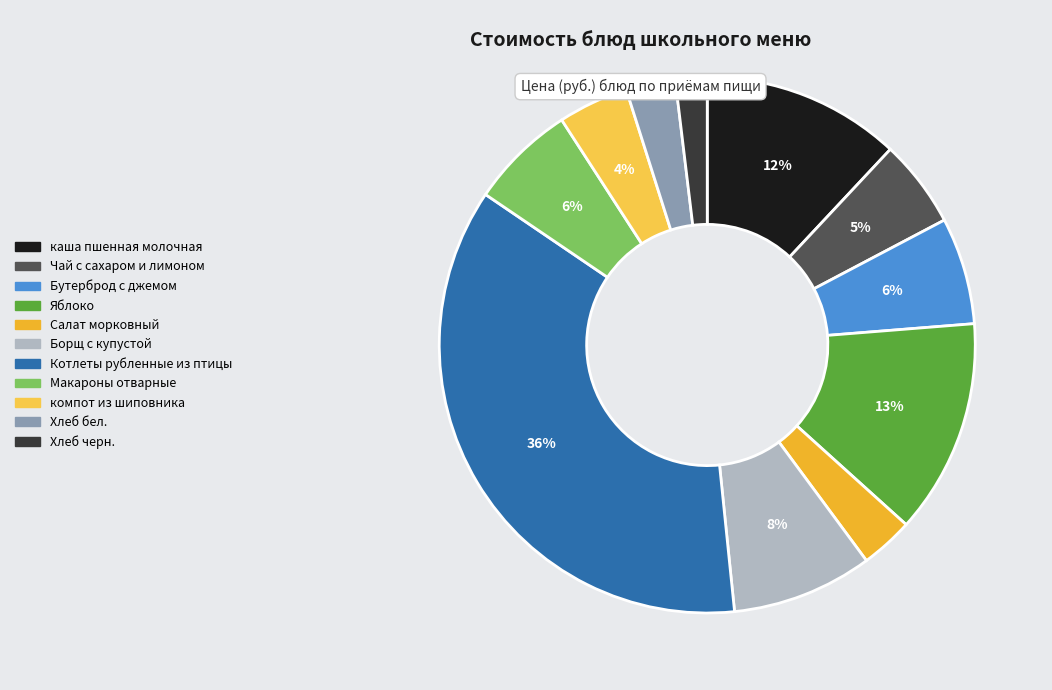

How many segments does this pie chart have?

11